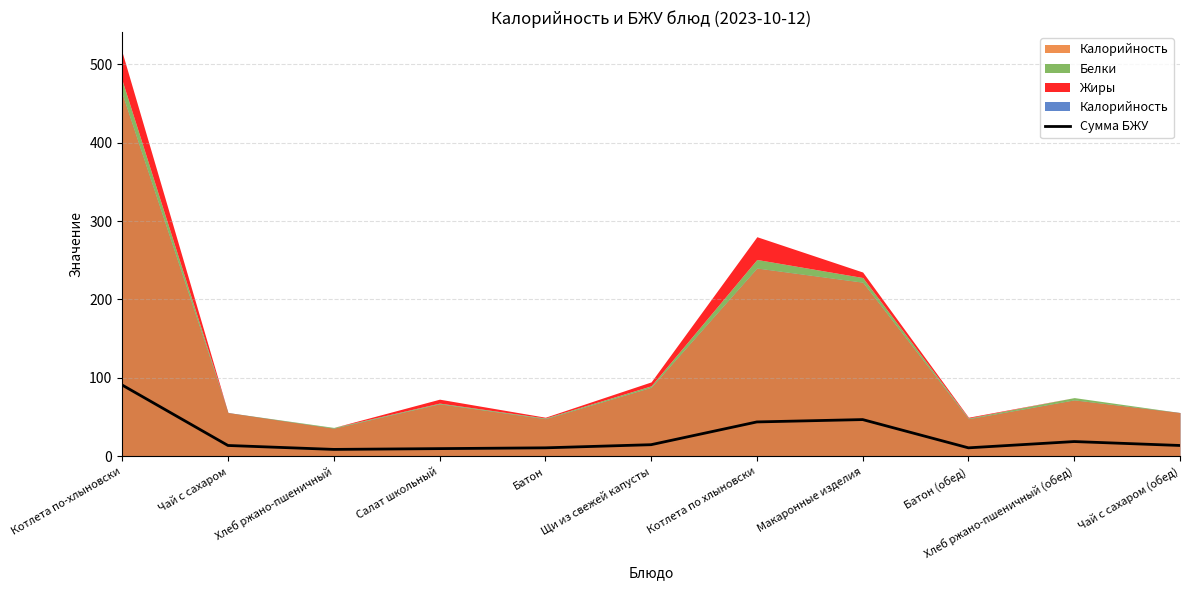

The chart shows a value of 16 at Батон (обед). True or false?

False